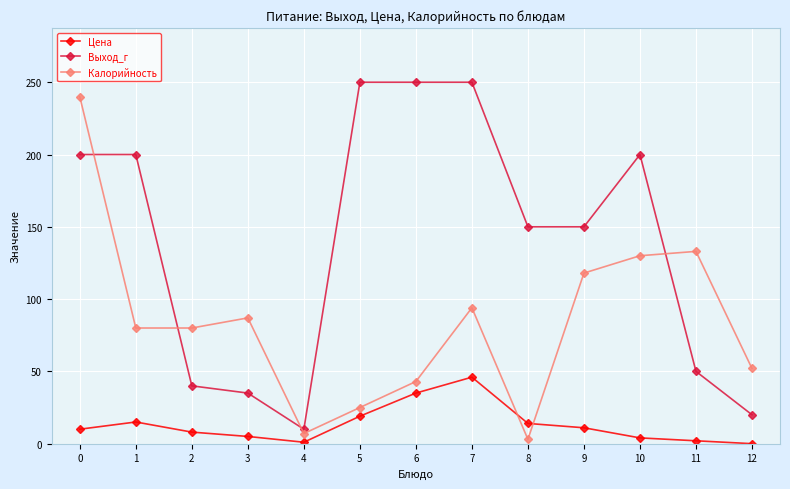

What is the average value of the Калорийность series?

84